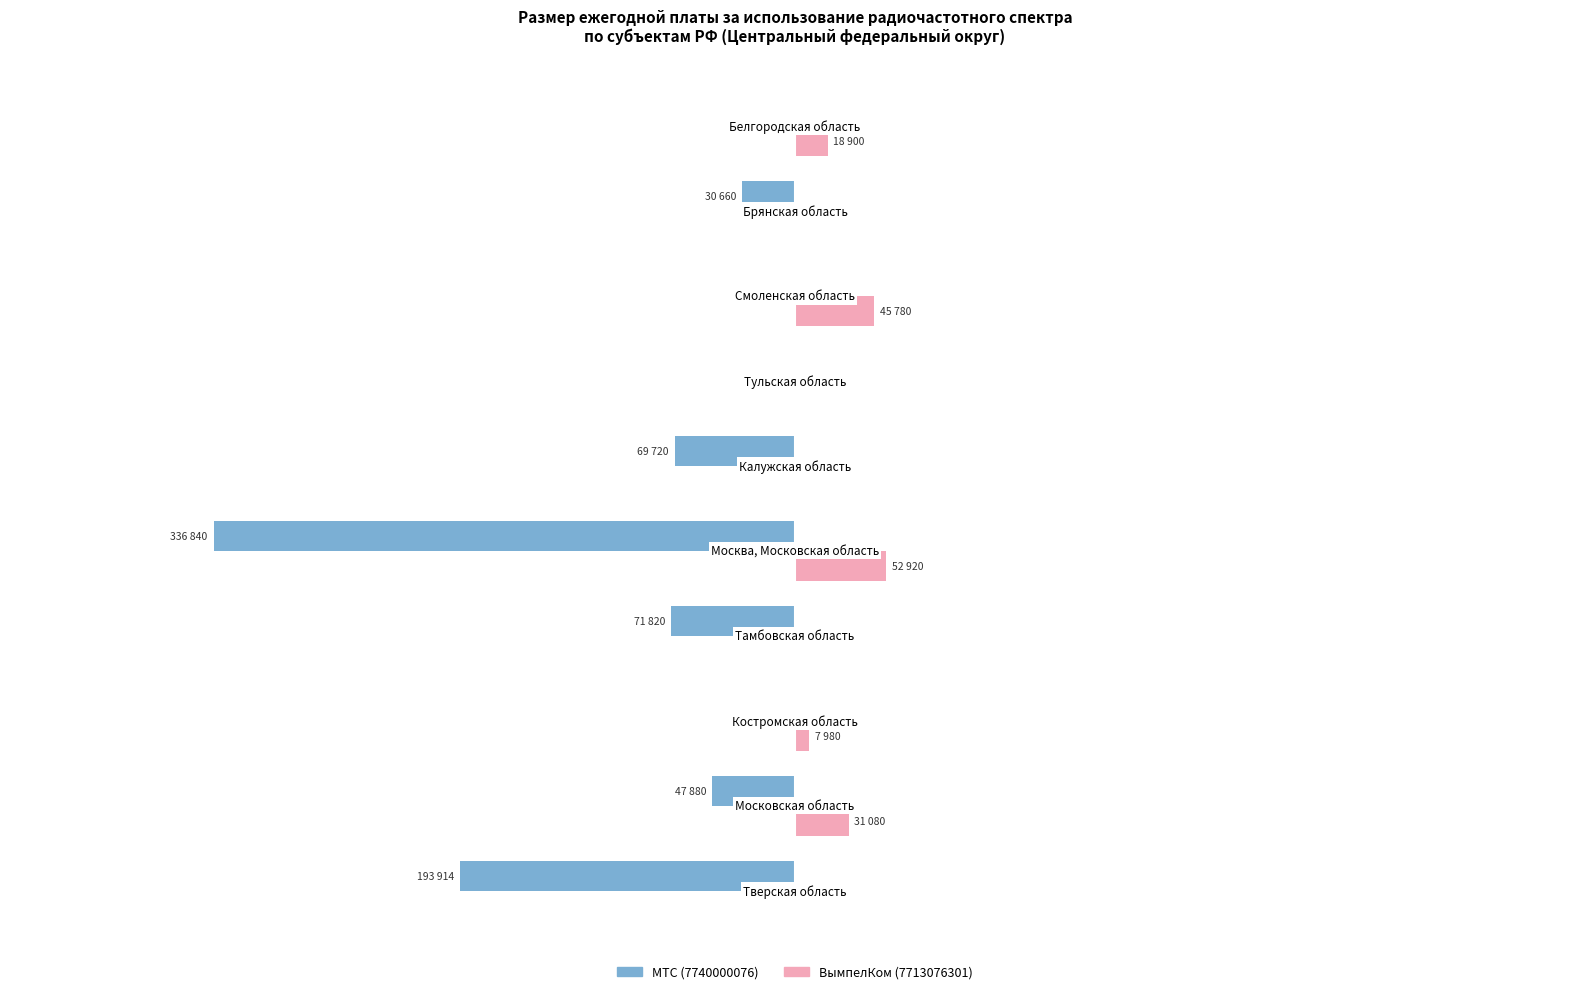

What are all the series names shown in the legend?

МТС (7740000076), ВымпелКом (7713076301)